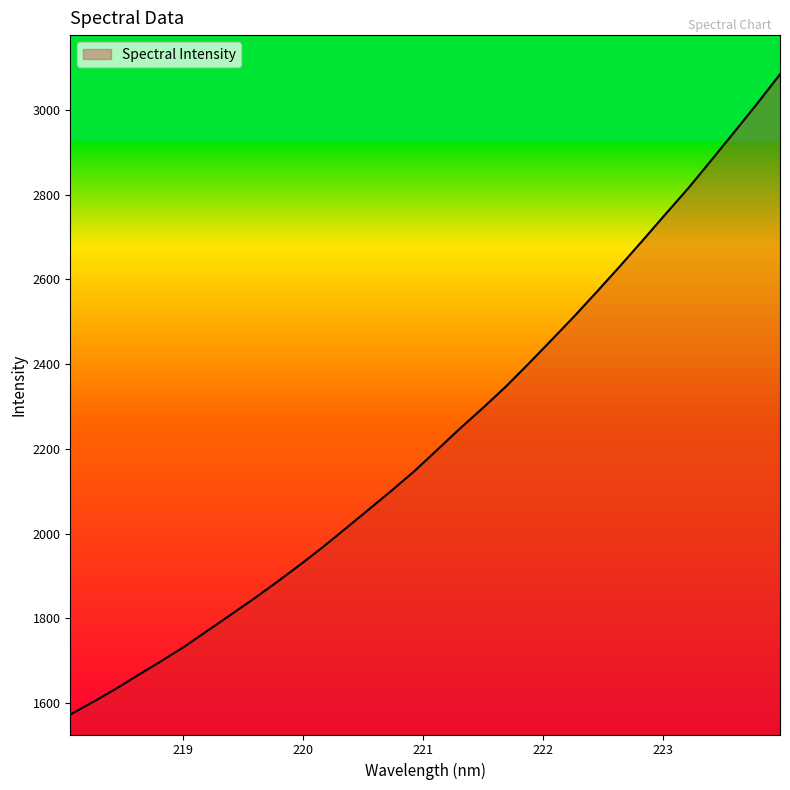

What is the greatest value displayed?

3083.7